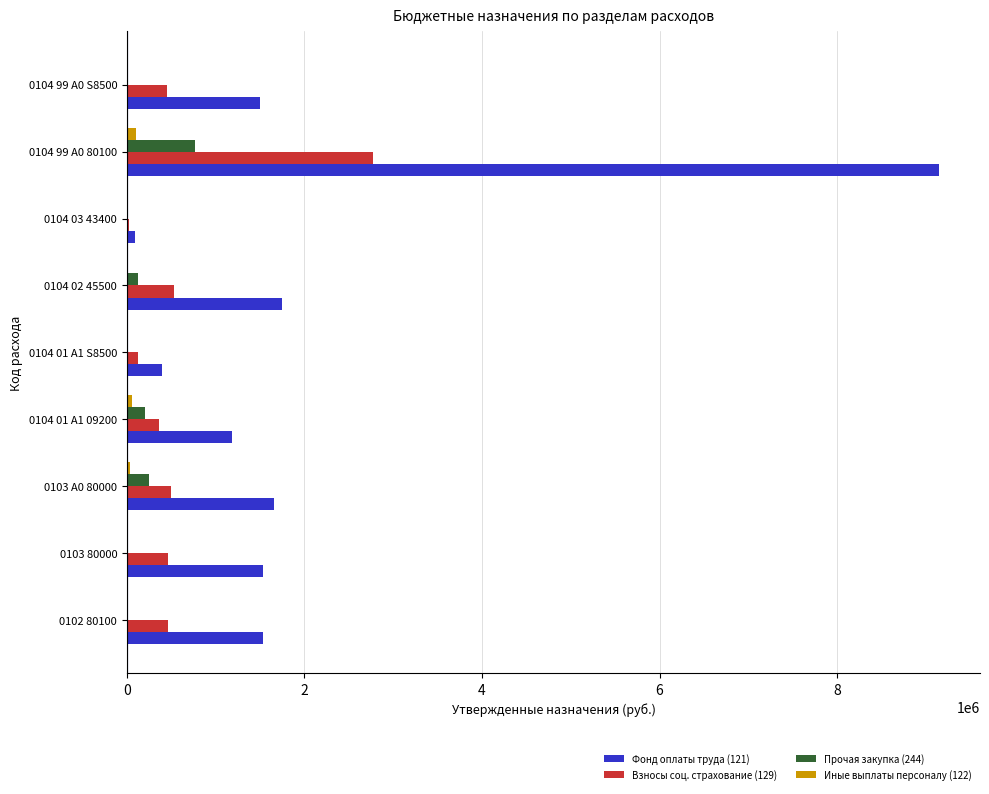

What is the highest value of the Прочая закупка (244) series?

766703.2